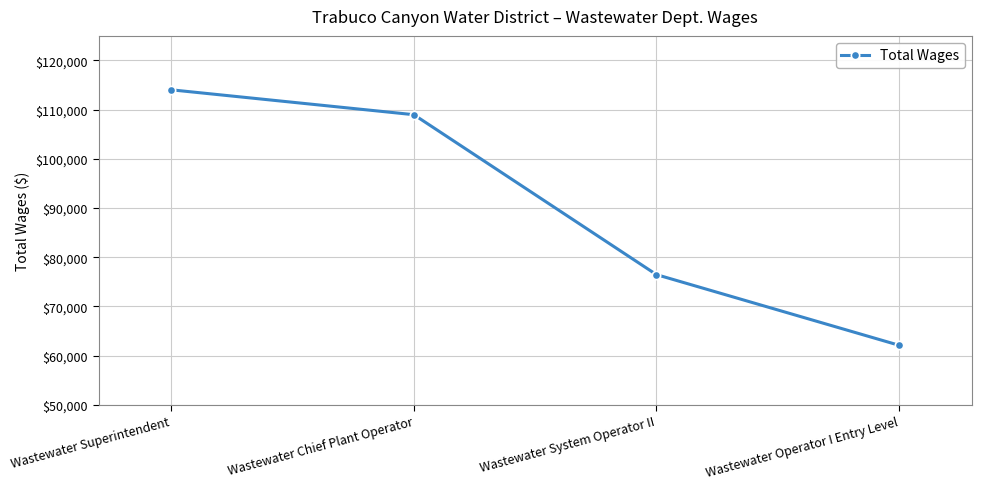

What is the difference between the maximum and minimum values?

51938